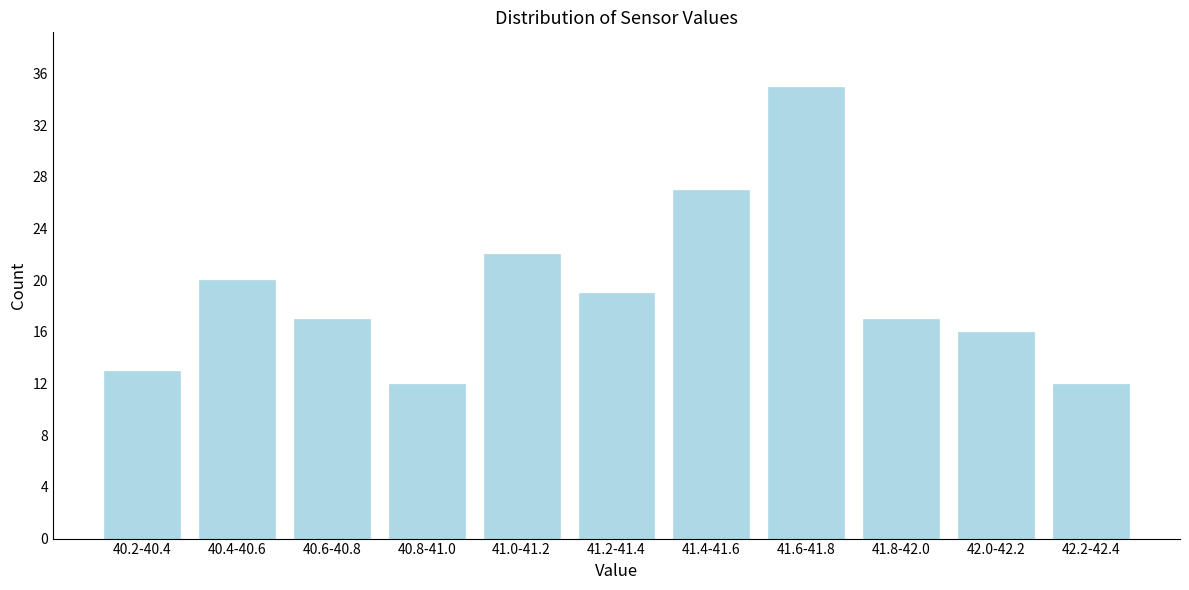

Reading left to right, what are all the values shown in this chart?

13	20	17	12	22	19	27	35	17	16	12